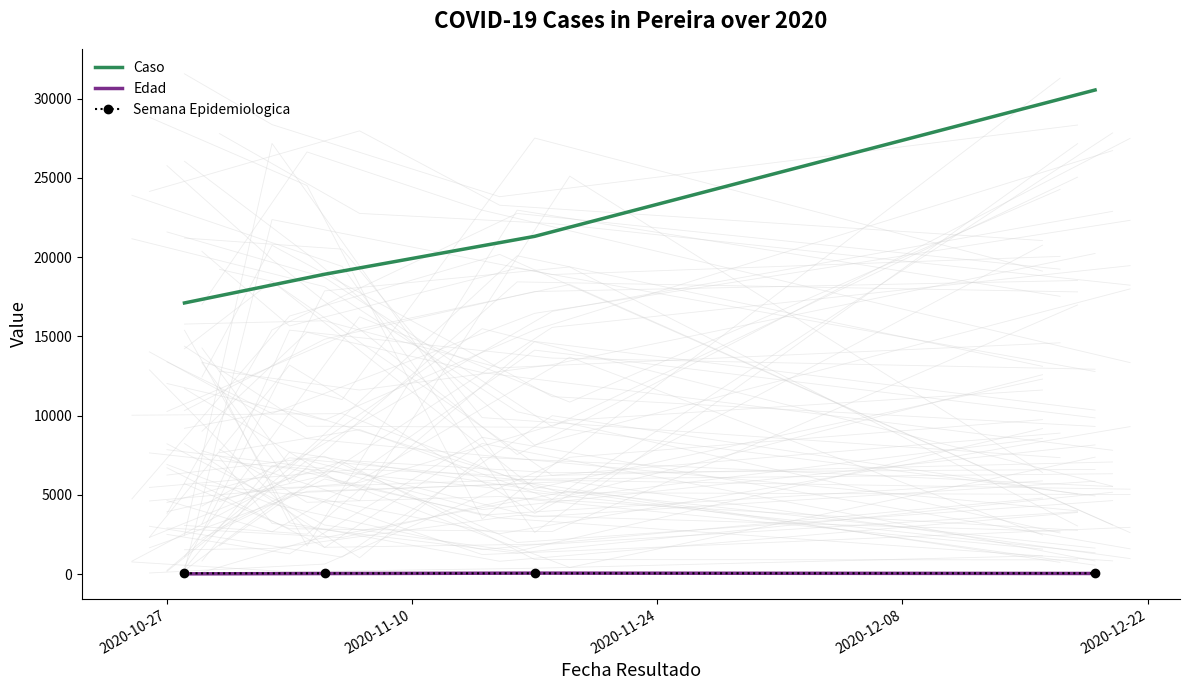

True or false: Caso and Edad intersect in this chart.

False